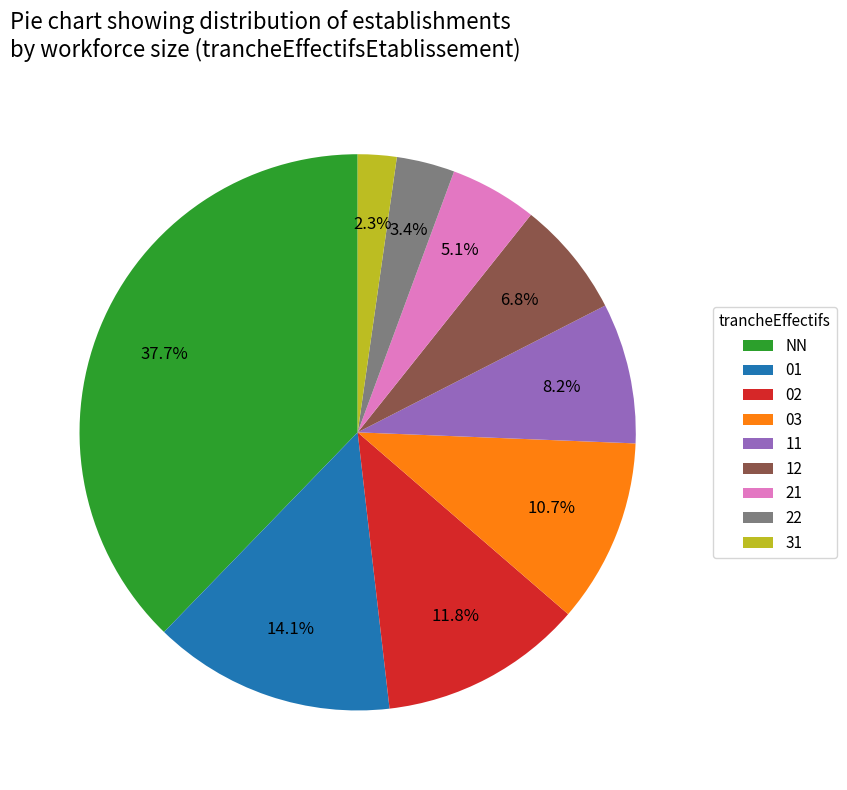

What is the largest slice in the pie chart?

NN